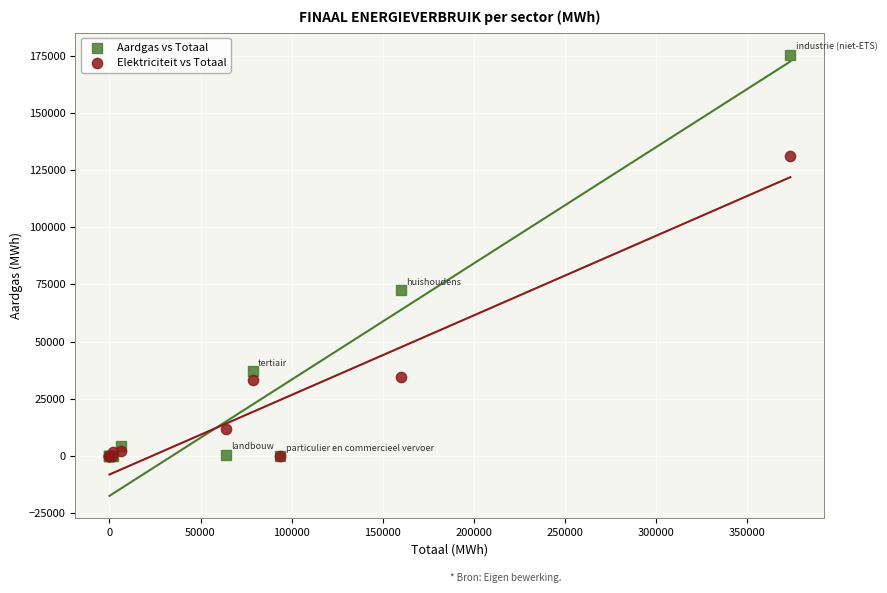

In the Aardgas vs Totaal series, what Y value is closest to 87678?

72446.4